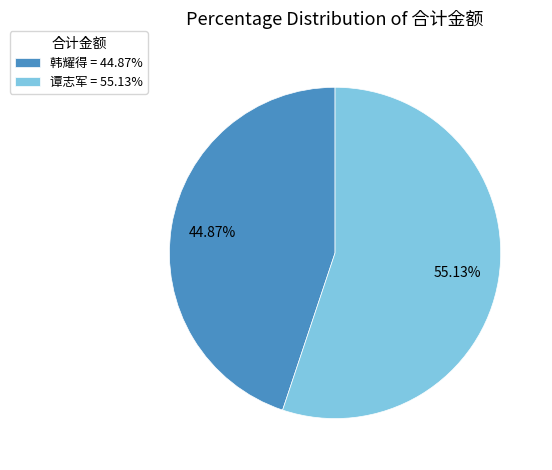

Do 韩耀得 = 44.87% and 谭志军 = 55.13% together represent more than half of the pie?

Yes